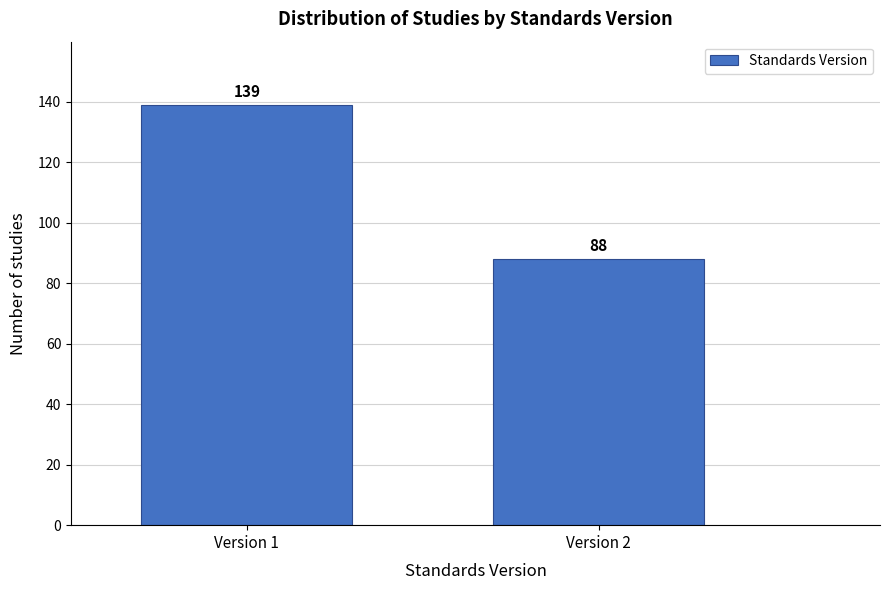

Reading left to right, transcribe all the data shown in this chart.

139	88